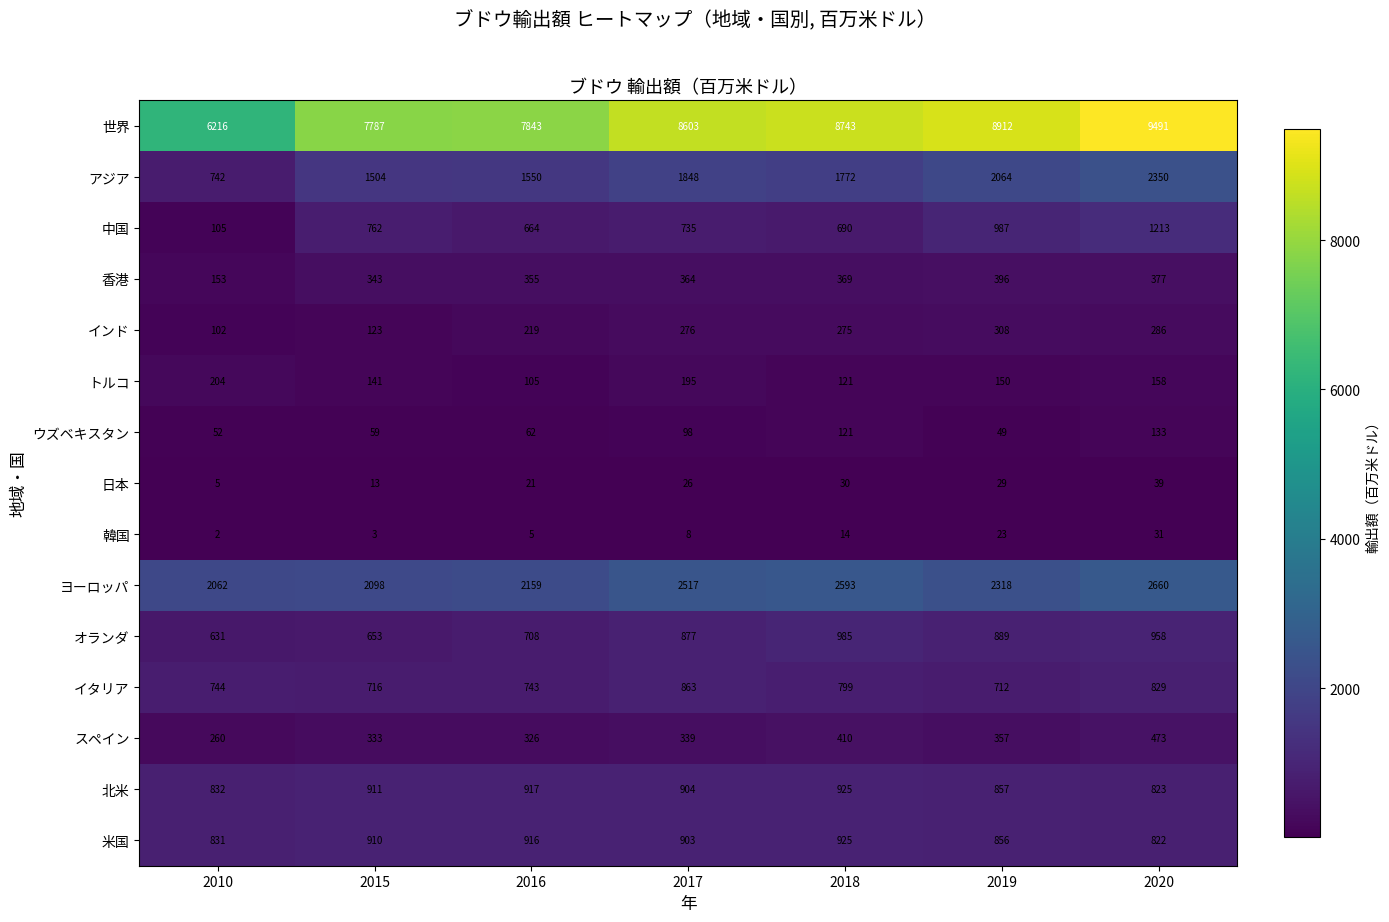

What is the total value across all series at 2016?

16593